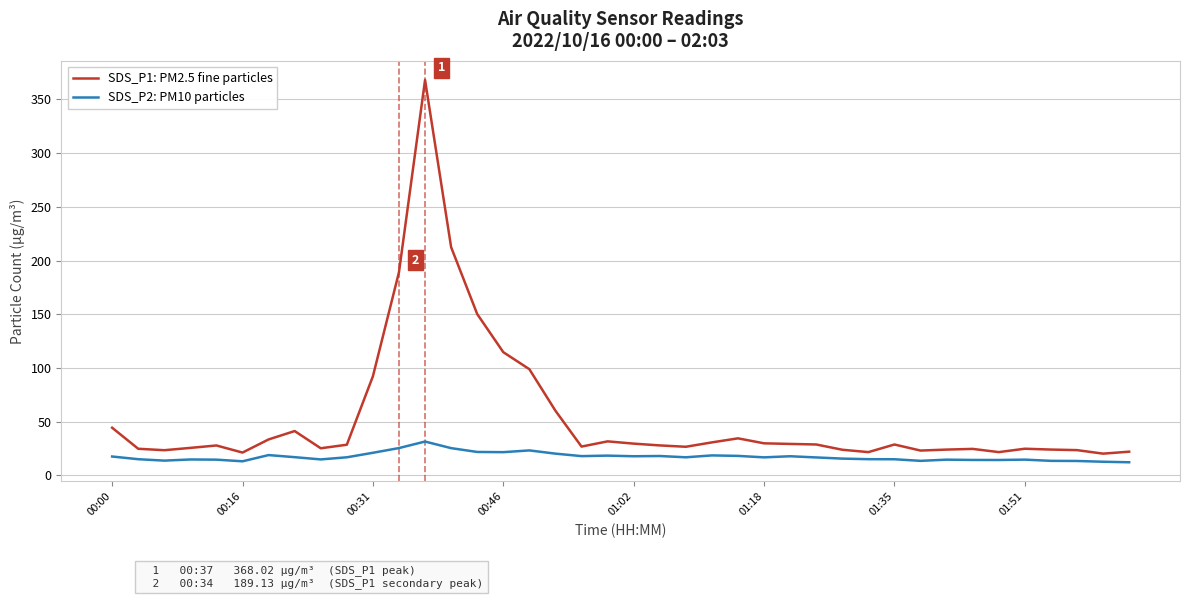

What is the greatest value displayed?

368.0